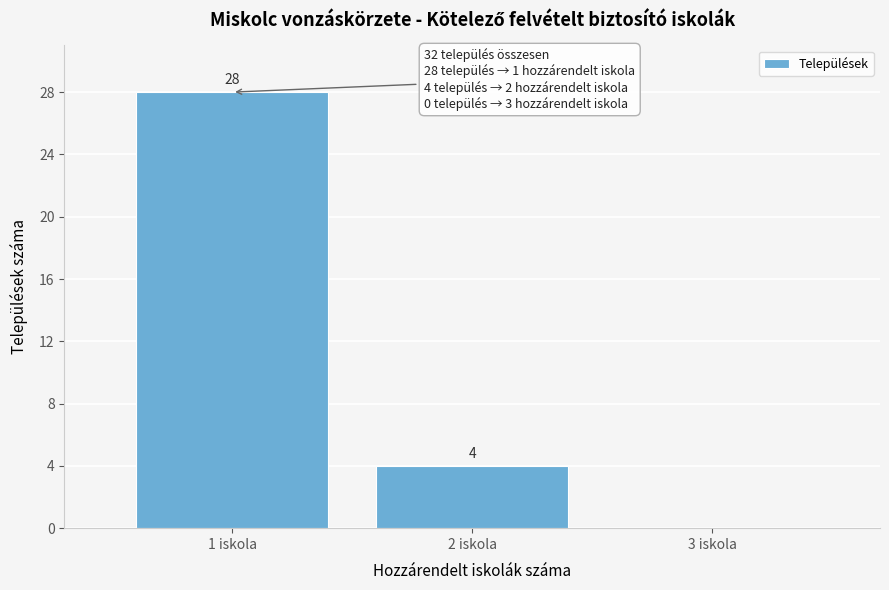

Reading left to right, transcribe all the data shown in this chart.

1 iskola=28	2 iskola=4	3 iskola=0